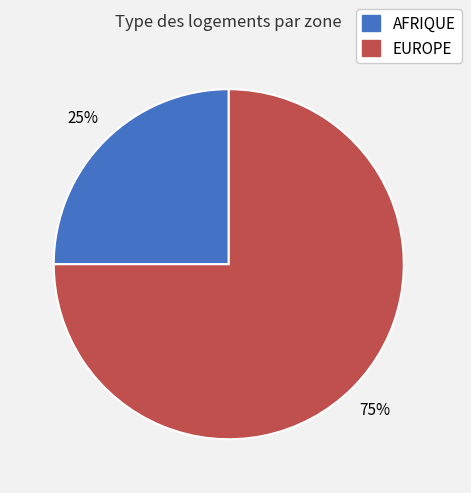

Rank the categories by value from highest to lowest.

EUROPE, AFRIQUE